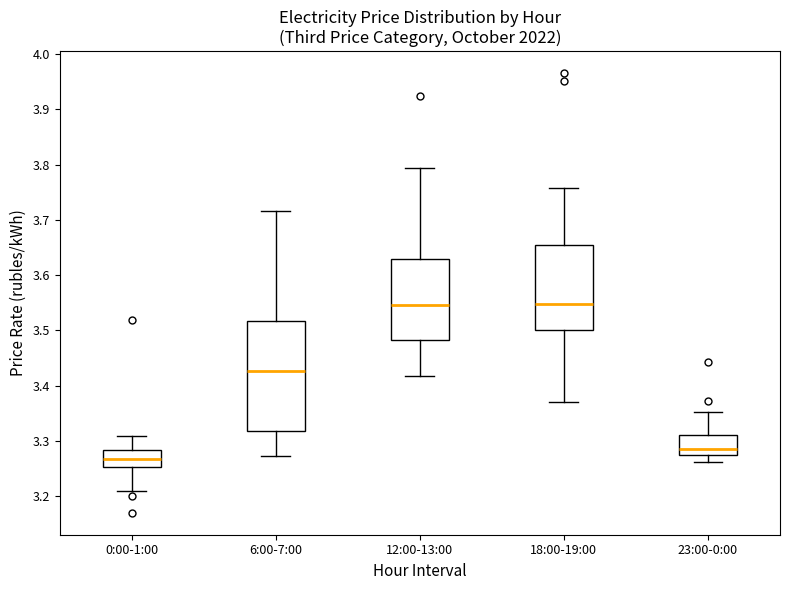

Where does the median line of the box for 0:00-1:00 sit on the y-axis? The values are not printed on the chart, so give them approximately, as read against the axis.

3.27